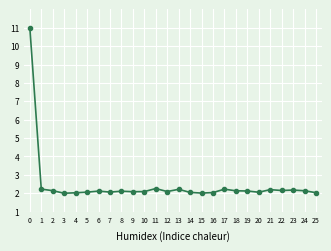

What is the maximum value shown in the chart?

11.0